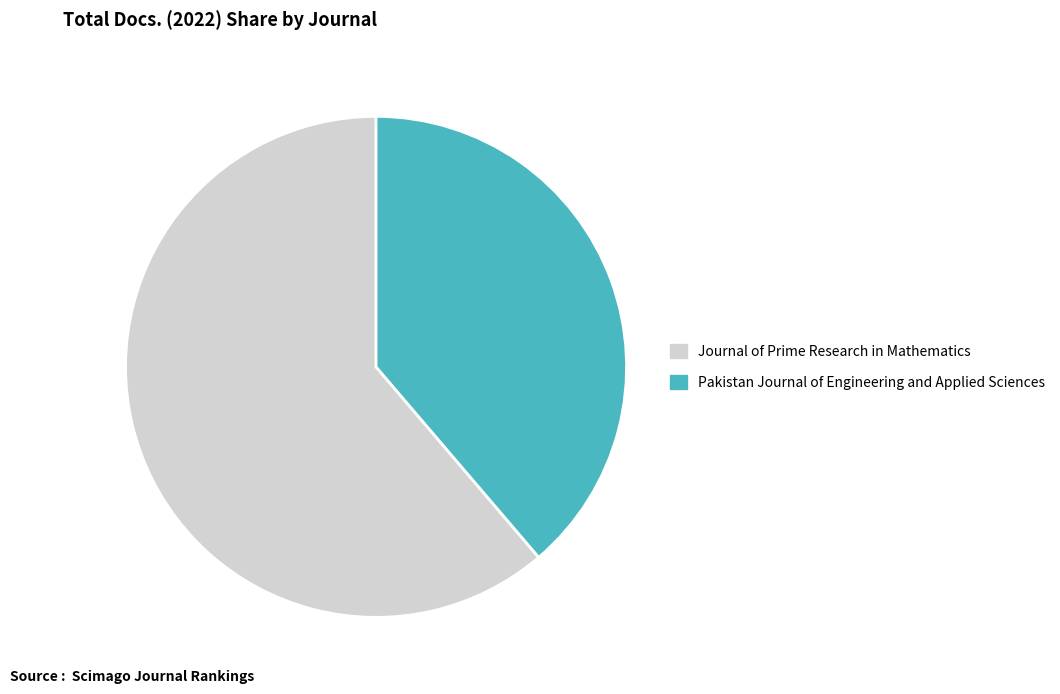

True or false: Journal of Prime Research in Mathematics accounts for 61% of the total.

True